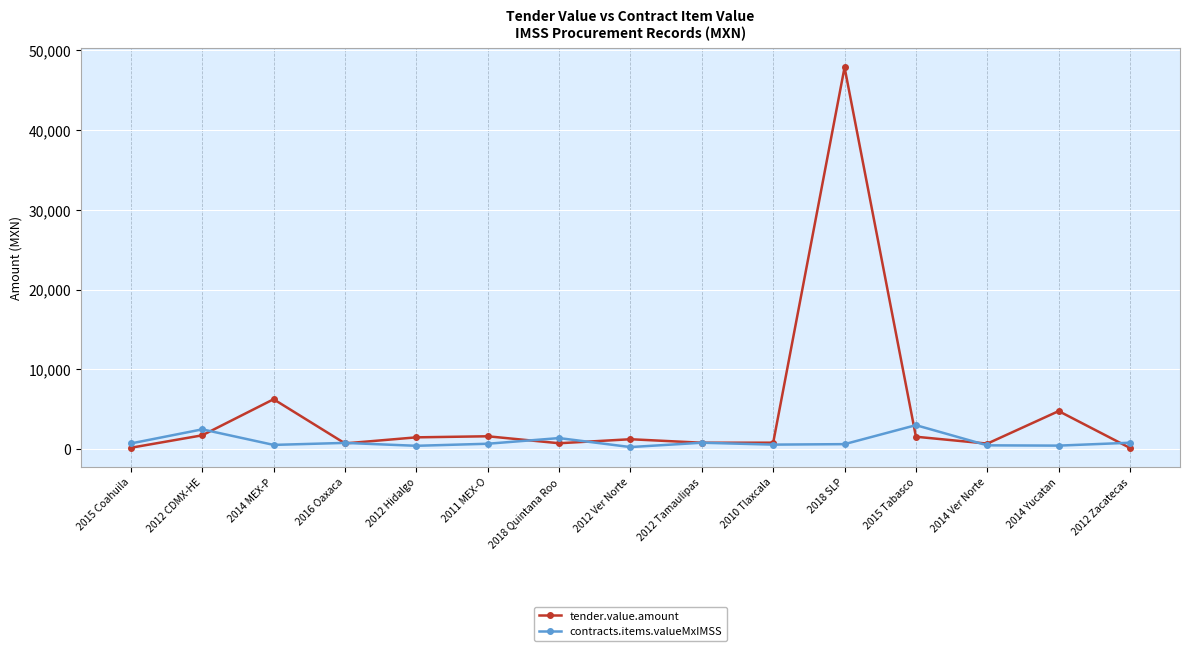

How many values in the tender.value.amount series exceed 1252?

8